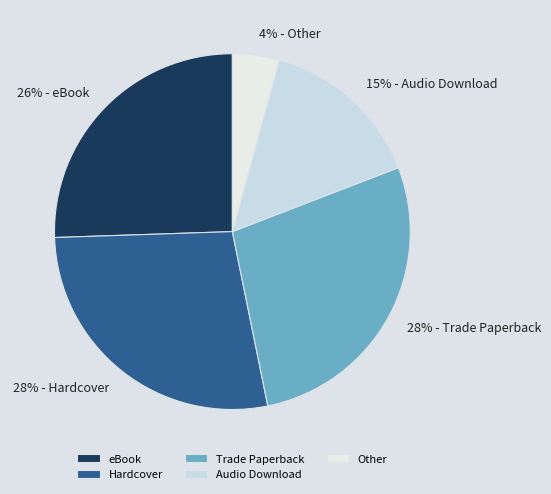

How many segments does this pie chart have?

5